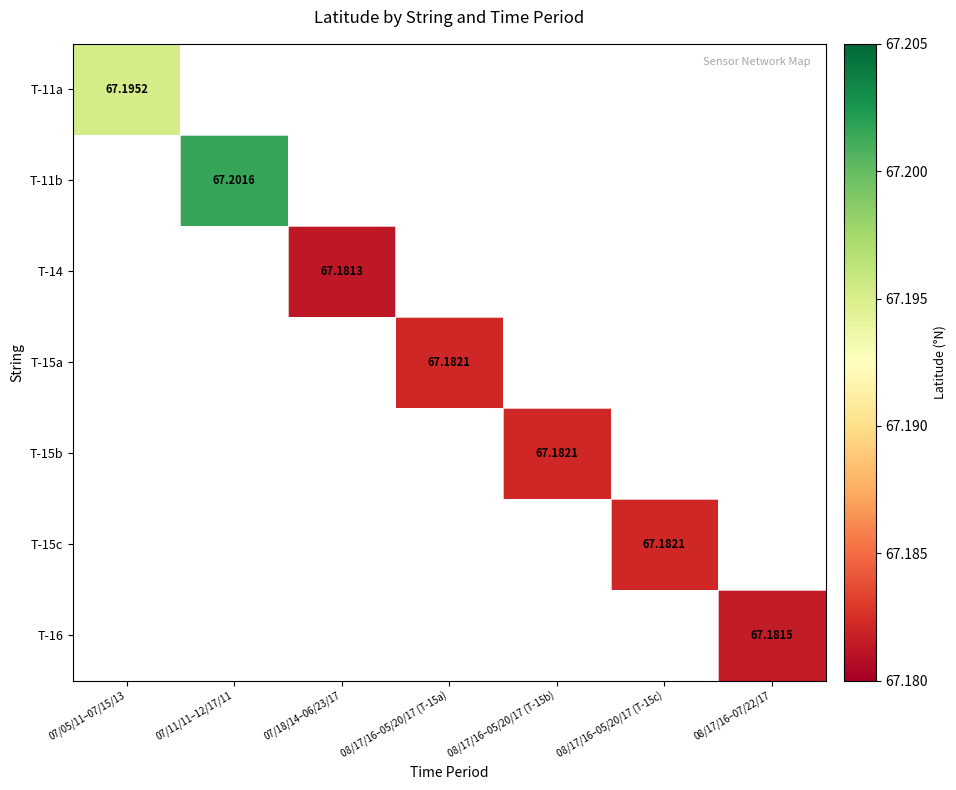

Is the value of T-15b at 08/17/16–05/20/17 (T-15b) greater than the value of T-15c at 07/05/11–07/15/13?

No